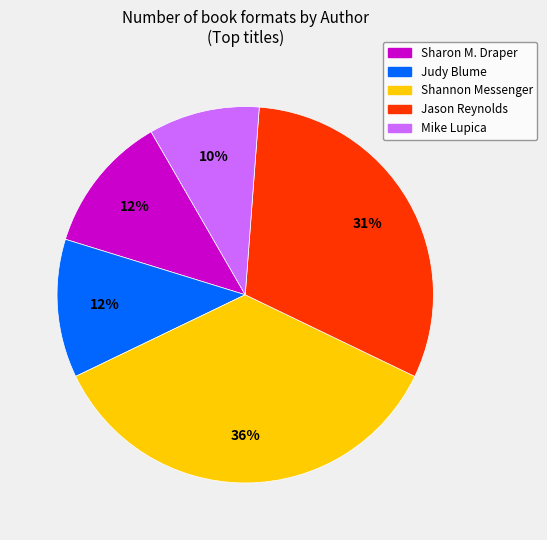

Is there any slice that represents more than half of the pie?

No